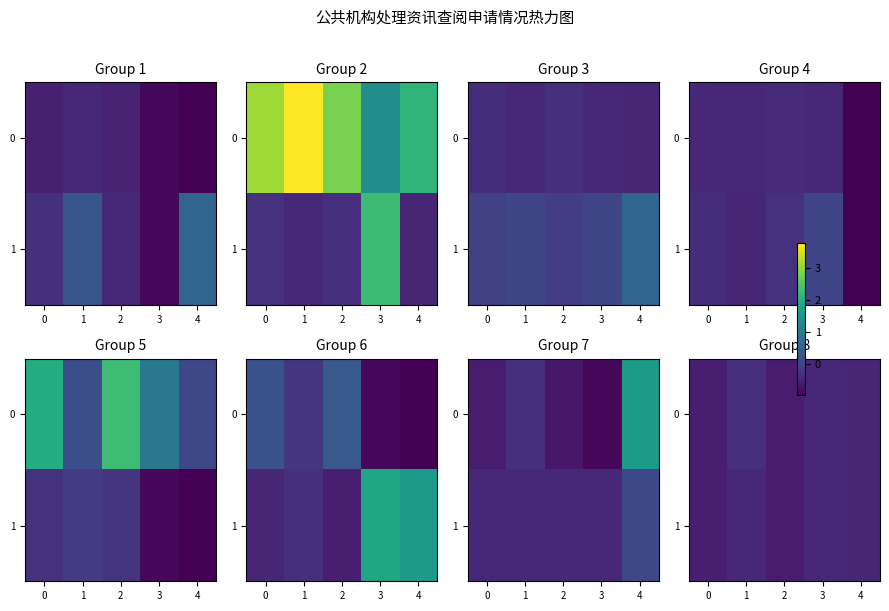

What is the sum of all 1 values?

-2.5